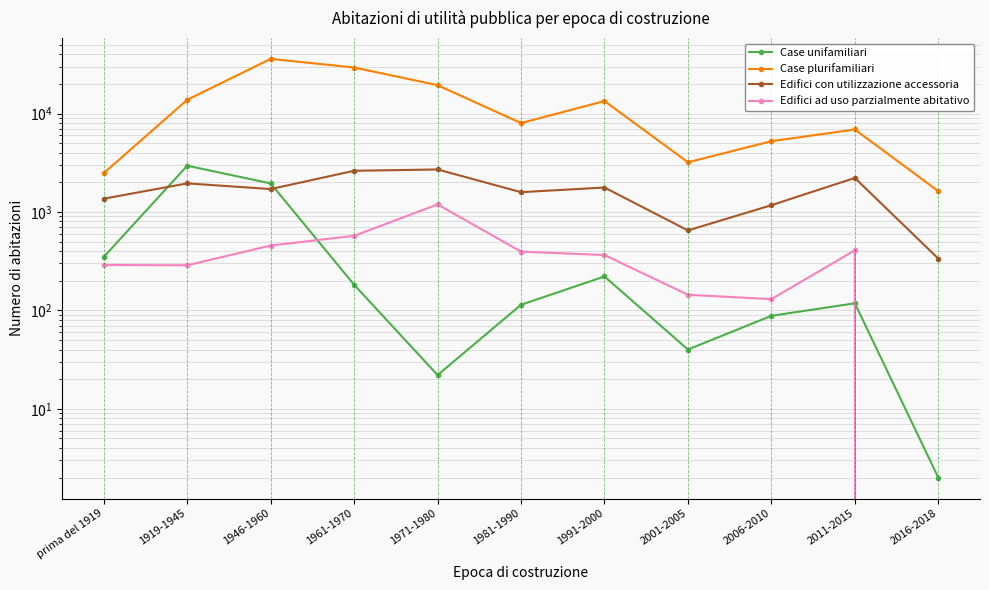

At how many categories does at least one series exceed 17659?

3